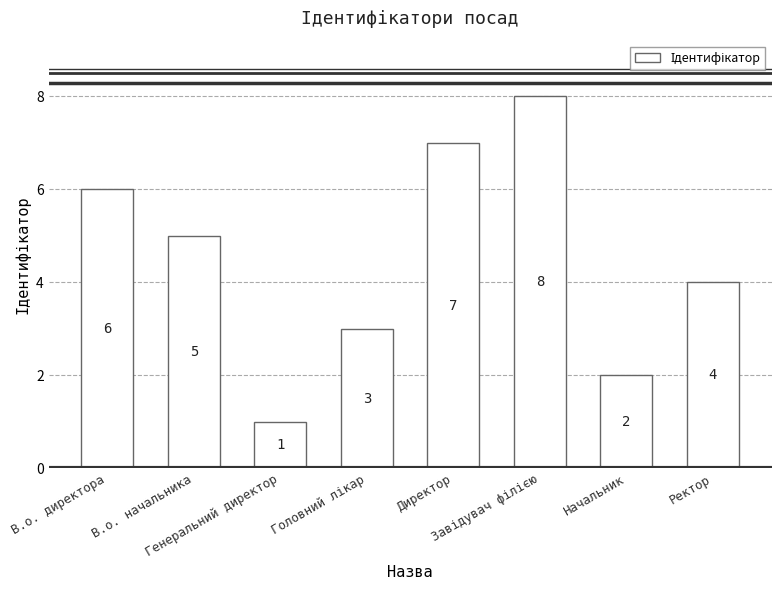

True or false: the data shows 5 at В.о. начальника.

True